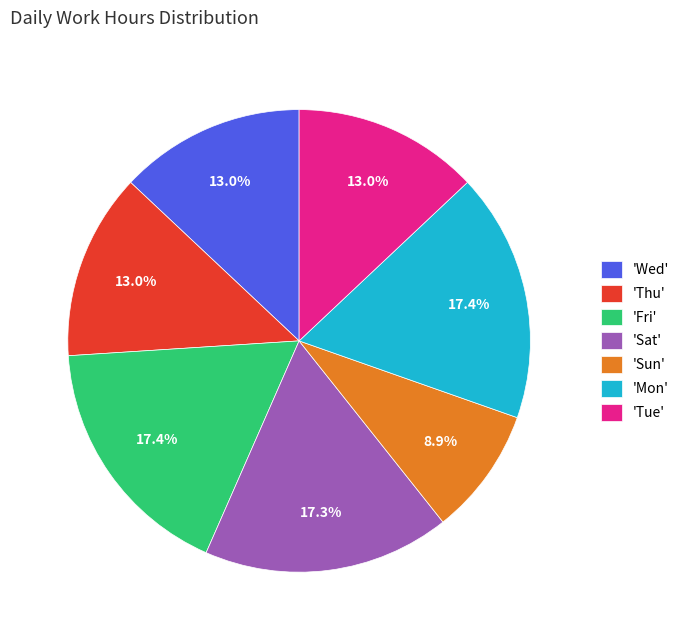

Is there any slice that represents more than half of the pie?

No